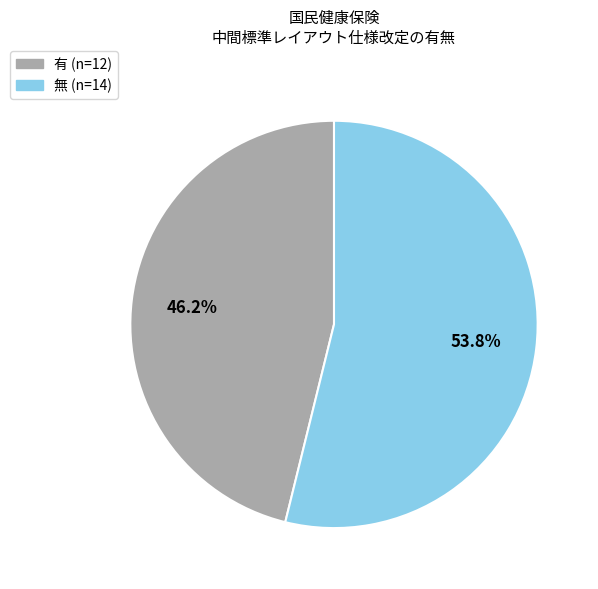

Does 有 account for over 50% of the chart?

No